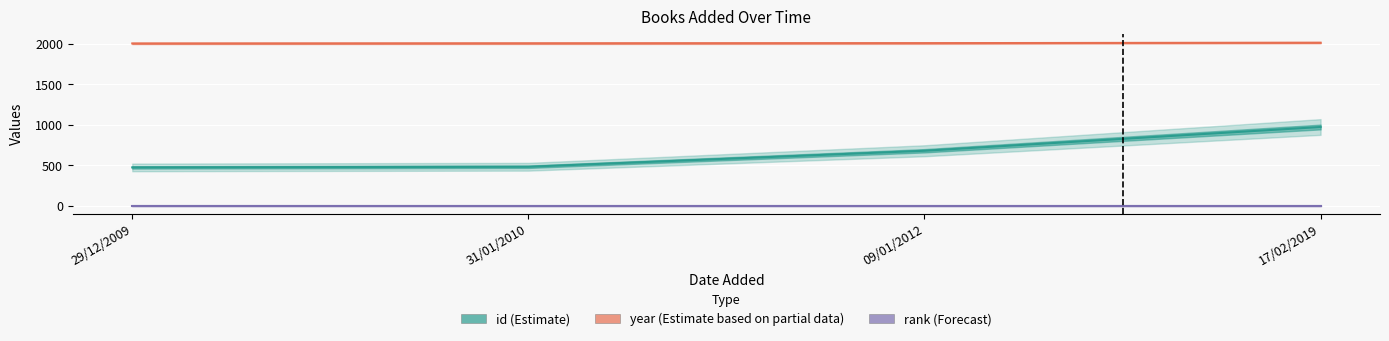

Read the year value at 31/01/2010.

2009